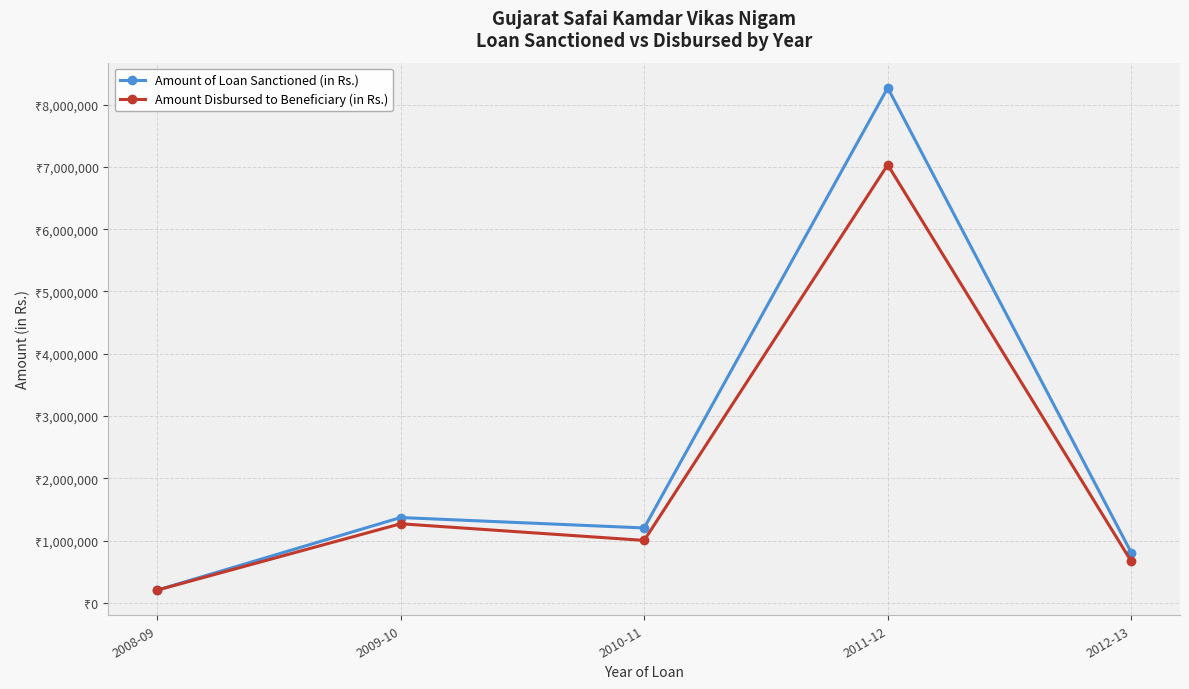

Which series changed the most between 2011-12 and 2012-13?

Amount of Loan Sanctioned (in Rs.)